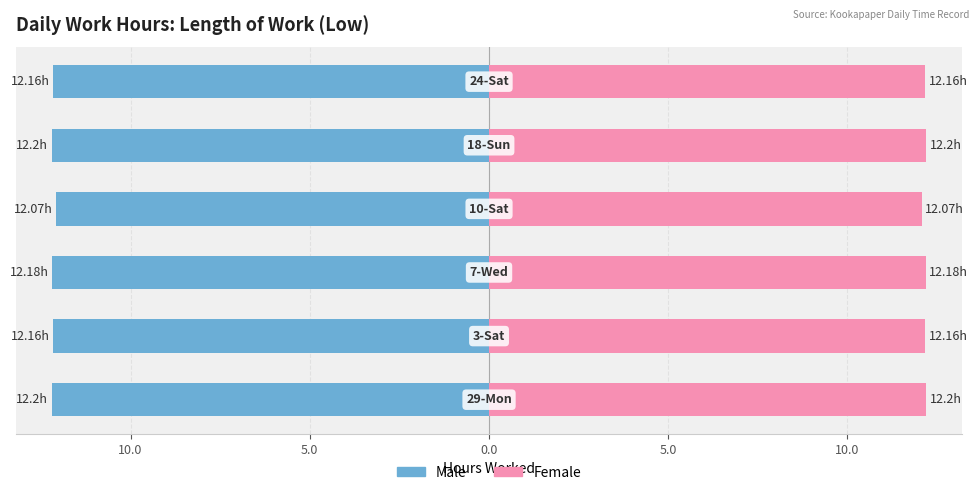

What is the difference between the second highest and minimum values in the Female series?

0.1